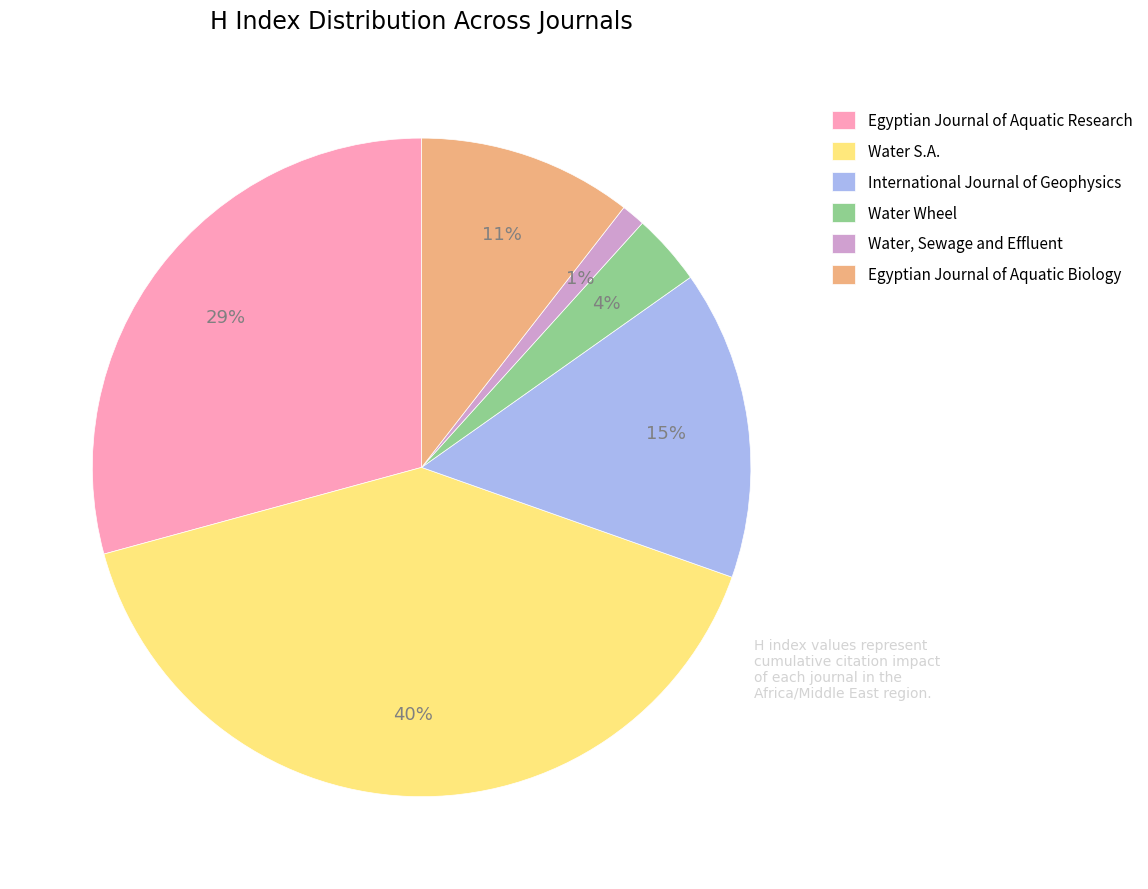

Is Water, Sewage and Effluent the majority of the pie?

No